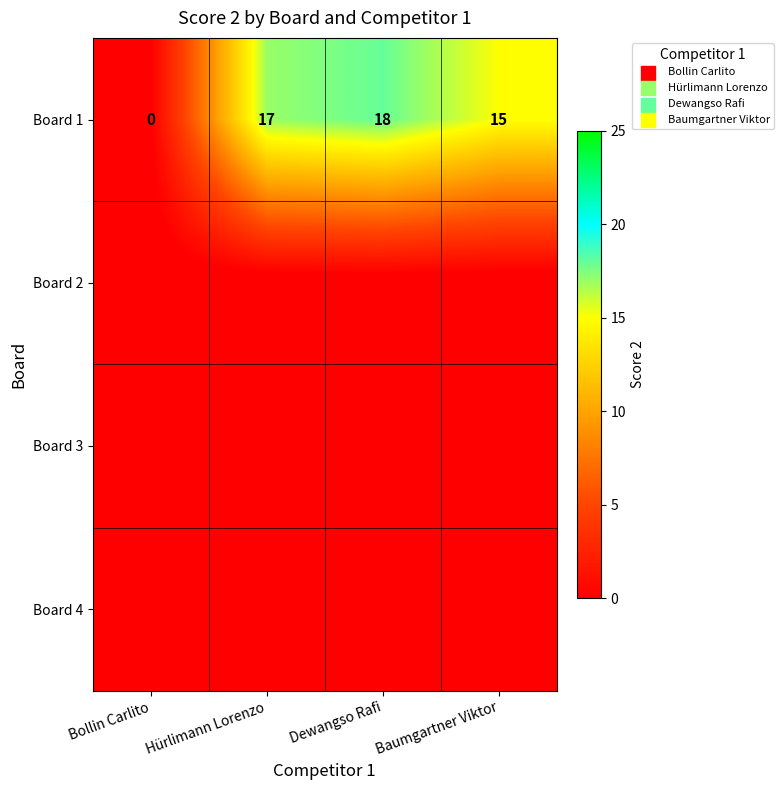

Is it true that Board 1 equals 17 at Hürlimann Lorenzo?

True